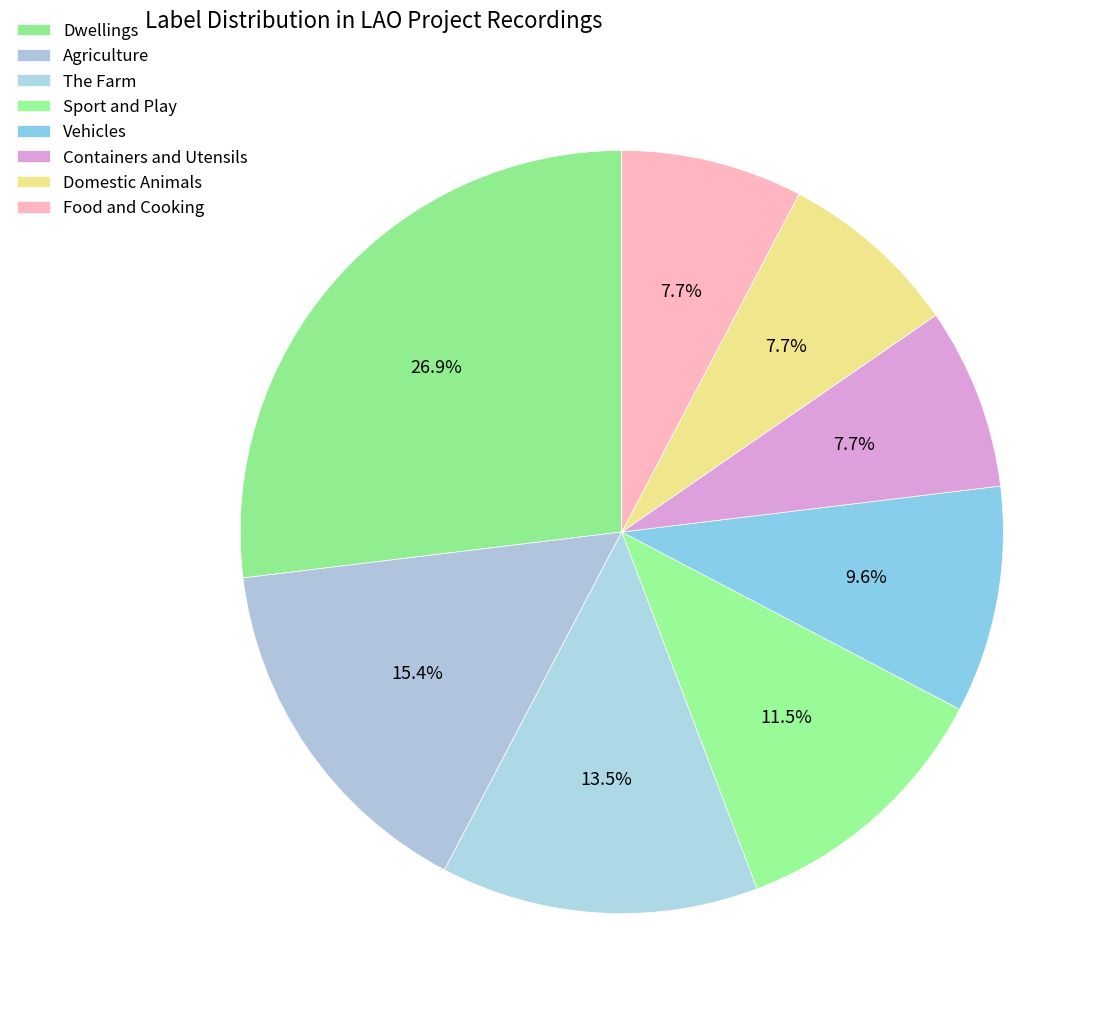

Count the number of slices in the pie.

8